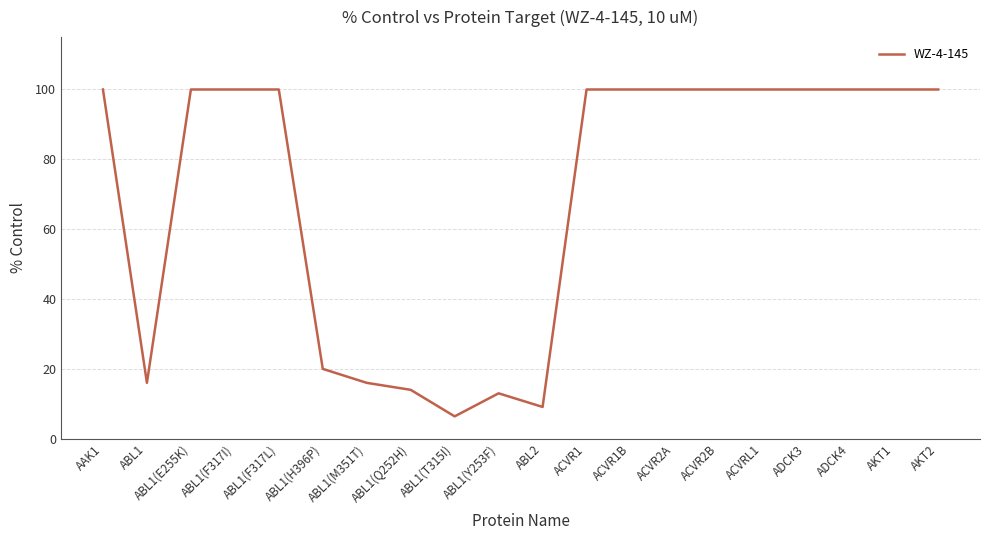

How many categories are shown in the chart?

20